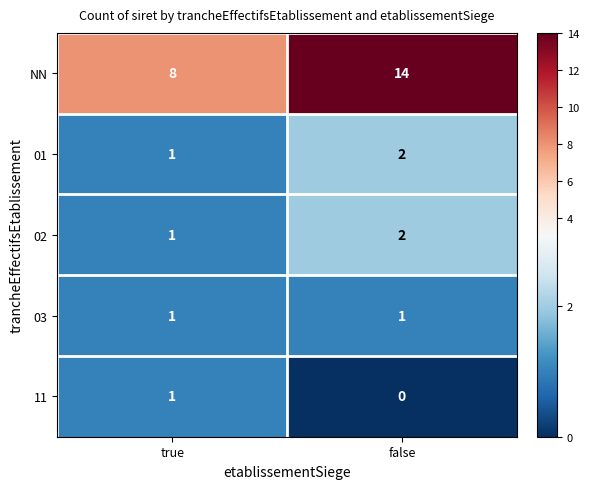

Reading left to right, extract all data points from this chart.

NN: 8	14
01: 1	2
02: 1	2
03: 1	1
11: 1	0